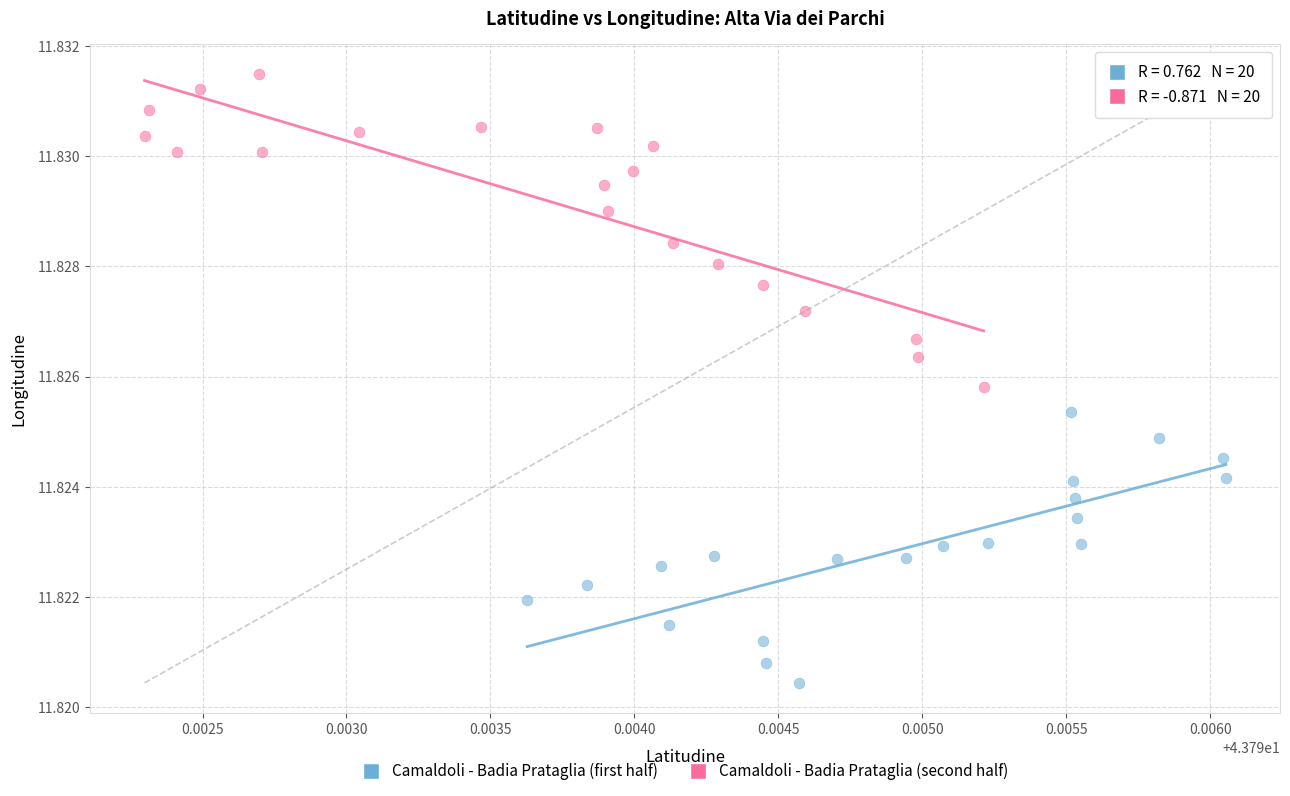

Which series has the largest Y range (max minus min)?

Camaldoli - Badia Prataglia (second half)